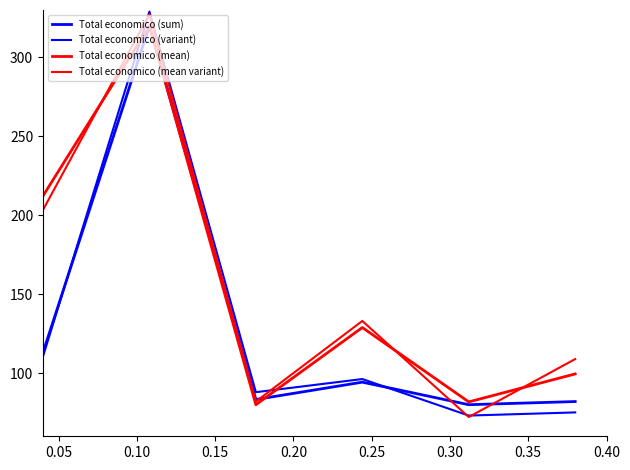

How many lines are shown in the chart?

4